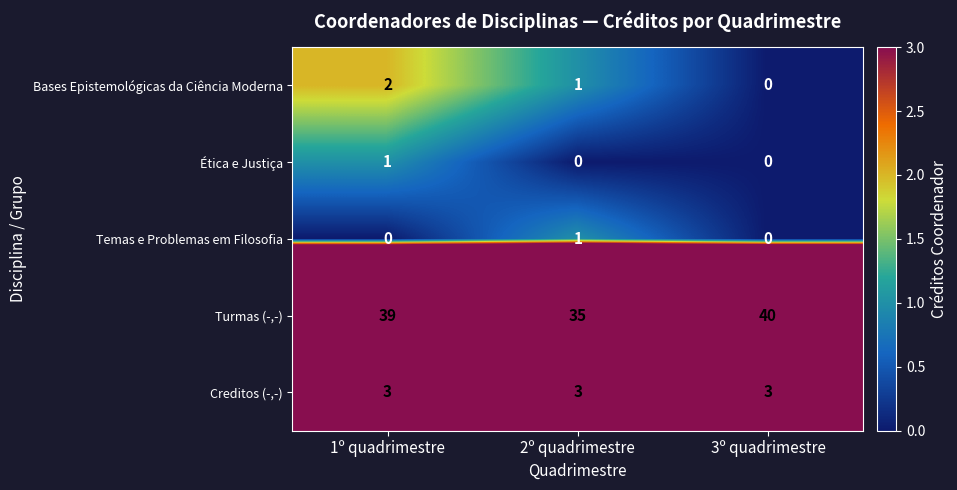

What is the maximum value shown in the chart?

40